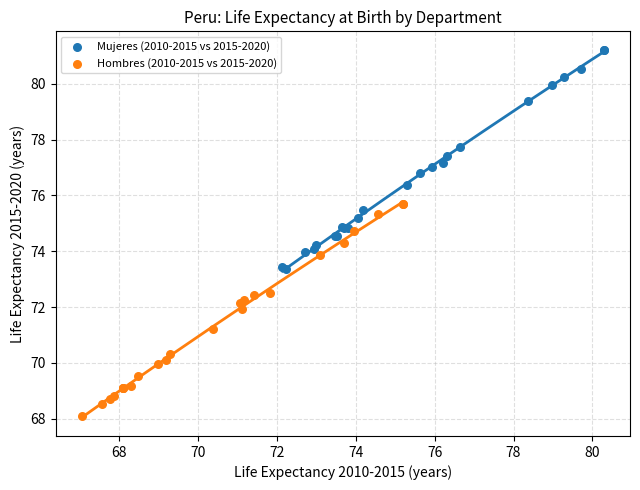

Which series has the largest Y range (max minus min)?

Mujeres (2010-2015 vs 2015-2020)